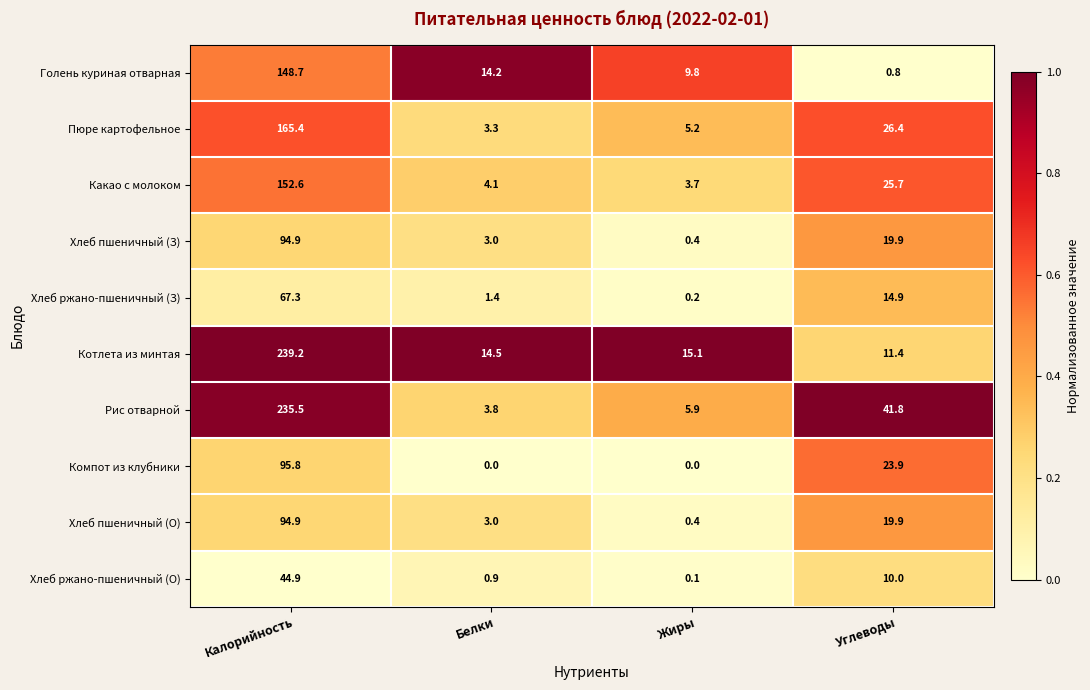

At which category is the sum across all series the highest?

Калорийность